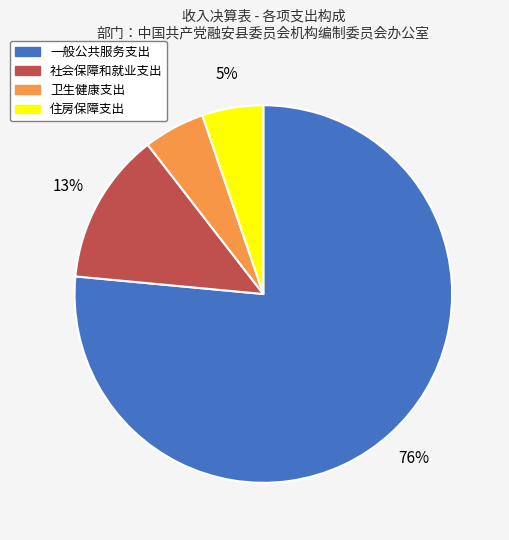

What percentage is the 社会保障和就业支出 slice, to the nearest percent?

13%